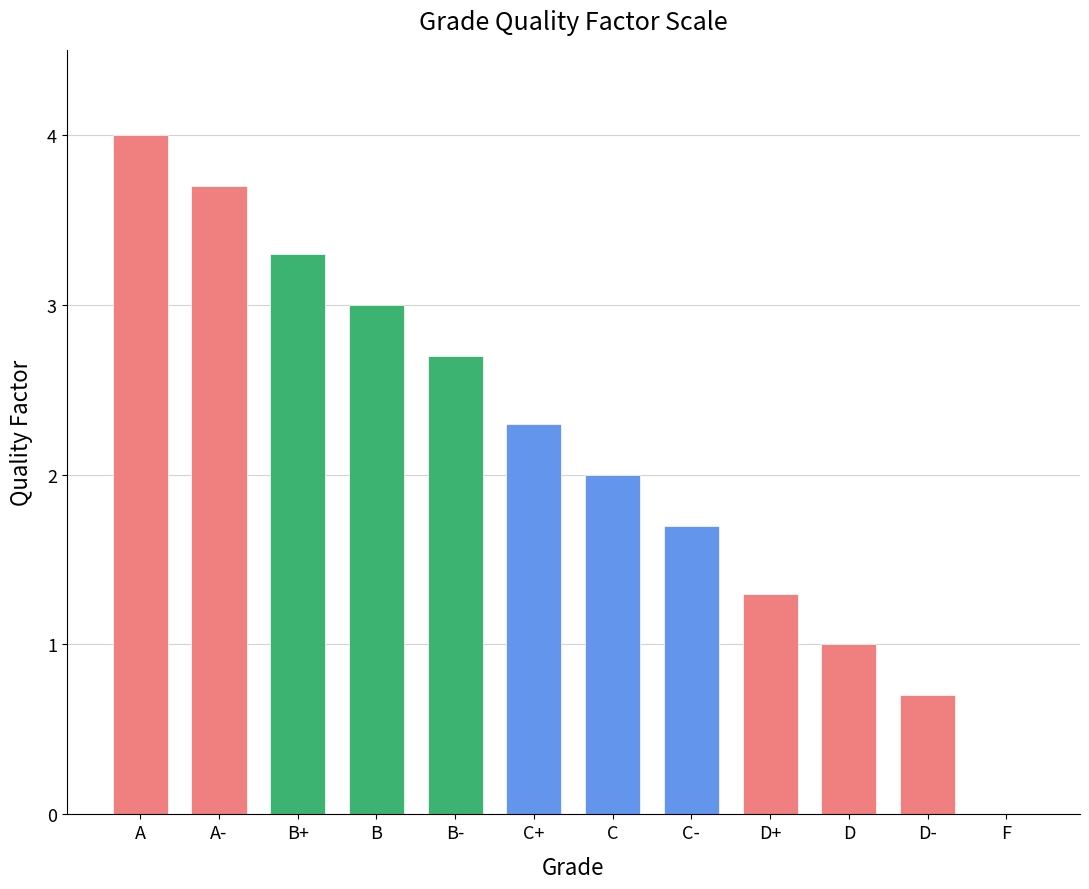

Reading left to right, transcribe all the data shown in this chart.

A=4.0	A-=3.7	B+=3.3	B=3.0	B-=2.7	C+=2.3	C=2.0	C-=1.7	D+=1.3	D=1.0	D-=0.7	F=0.0